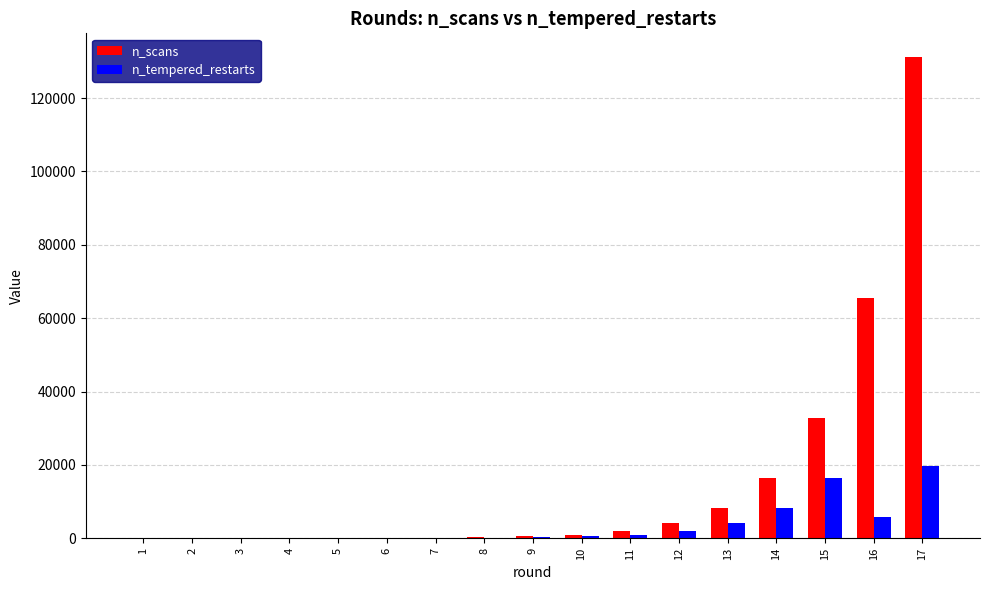

Is the value of n_scans at 13 greater than the value of n_tempered_restarts at 3?

Yes